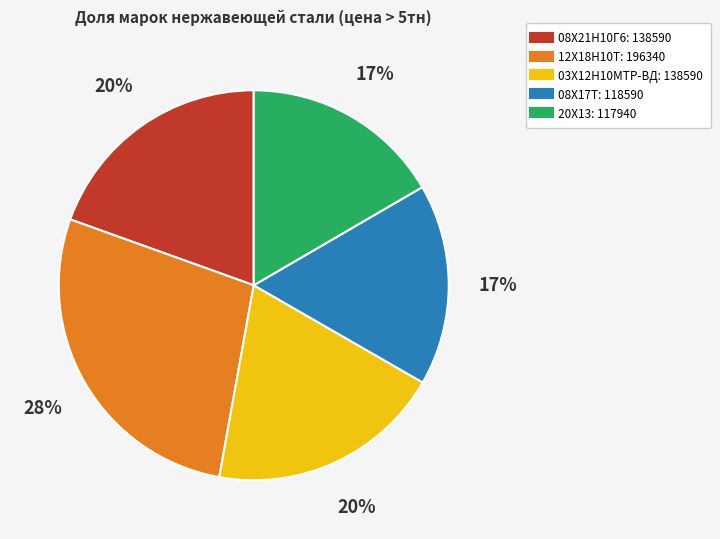

What percentage is the 08Х21Н10Г6 slice, to the nearest percent?

20%